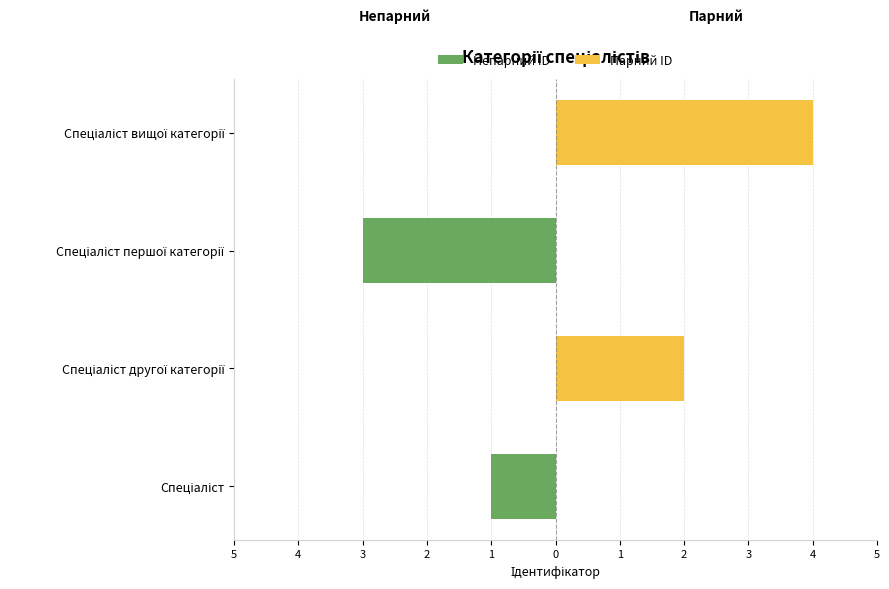

Rank the series at Спеціаліст першої категорії from lowest to highest value.

Непарний ID, Парний ID